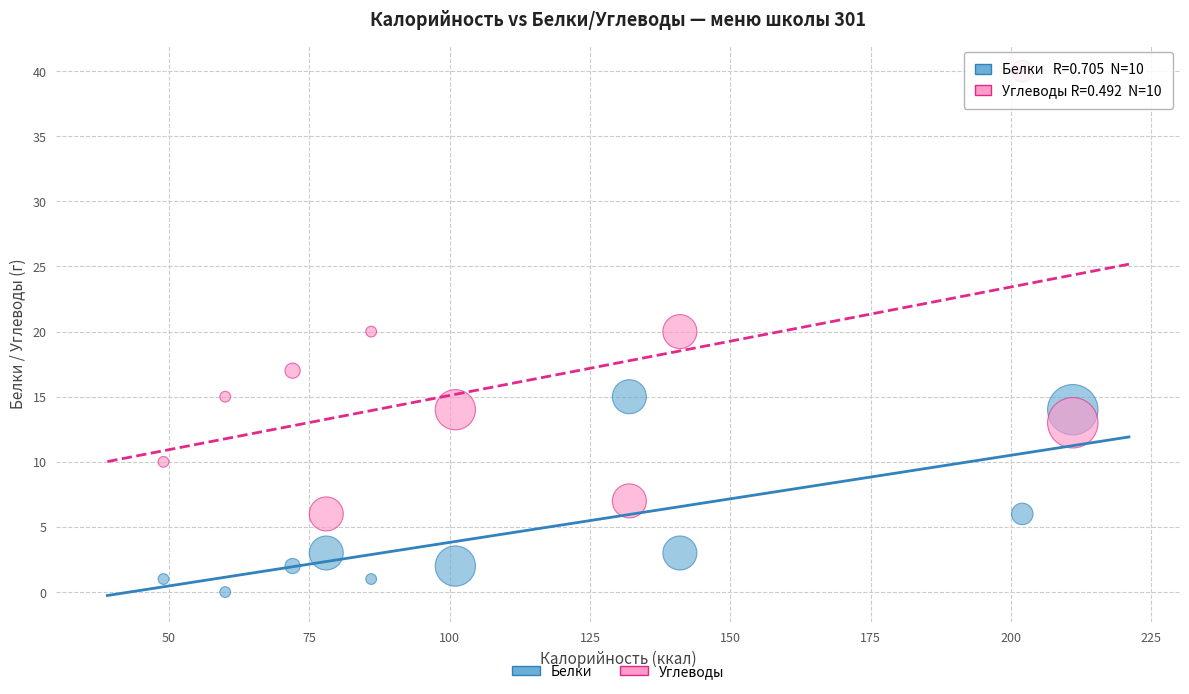

Across all data points, what is the range of X values (max minus min)?

162